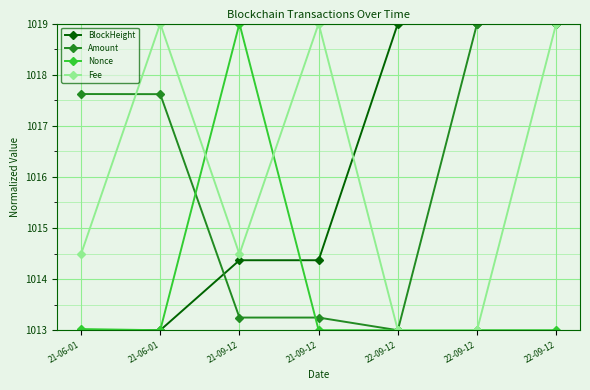

How many distinct data groups are displayed?

4